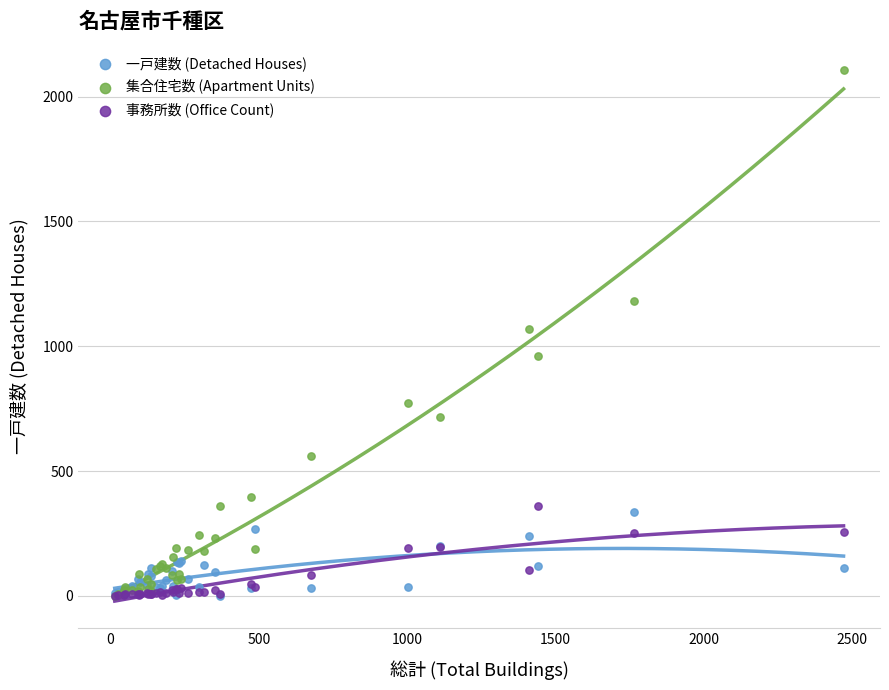

Which series contains the highest Y value?

集合住宅数 (Apartment Units)